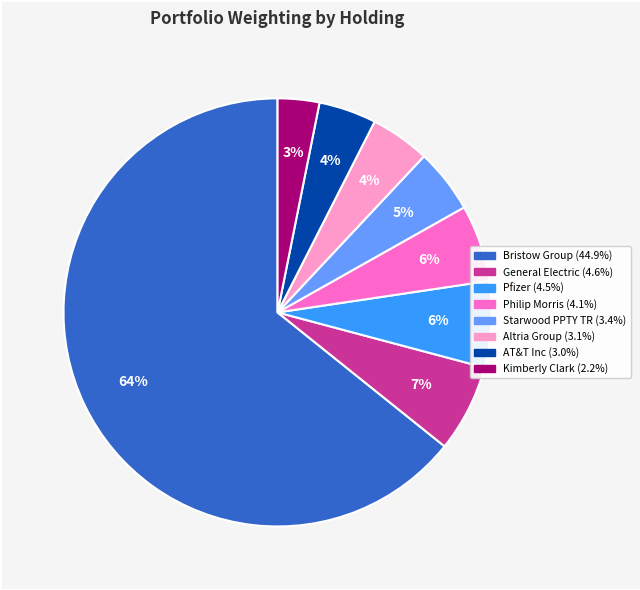

Does any single category account for the majority?

Yes